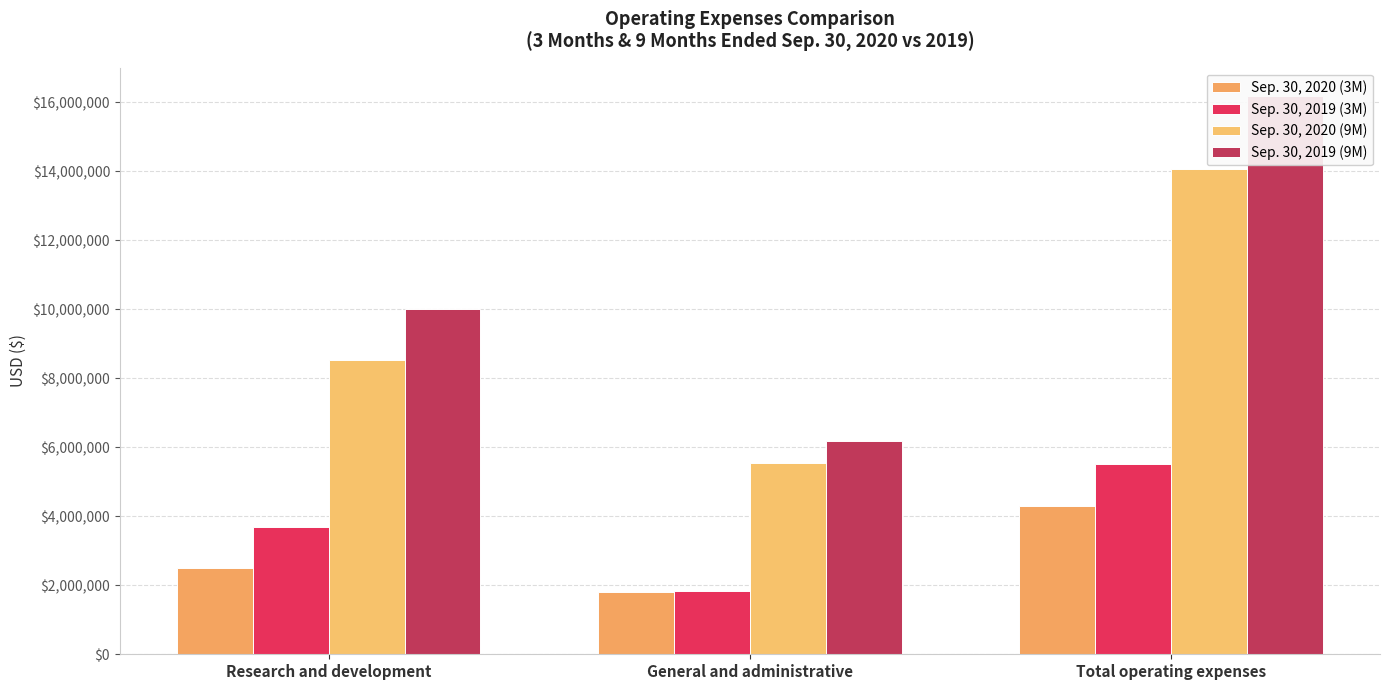

At which category does the chart reach its minimum across all series?

General and administrative